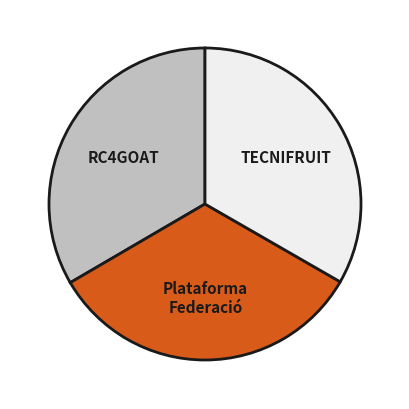

Is TECNIFRUIT the majority of the pie?

No